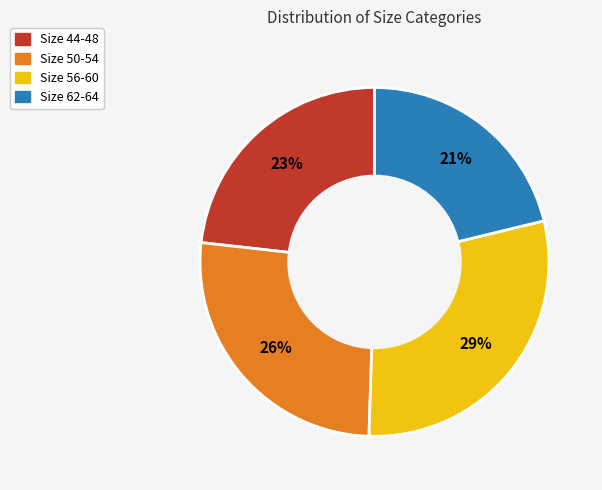

To the nearest percent, what is the difference between the largest and smallest slice percentages?

8%